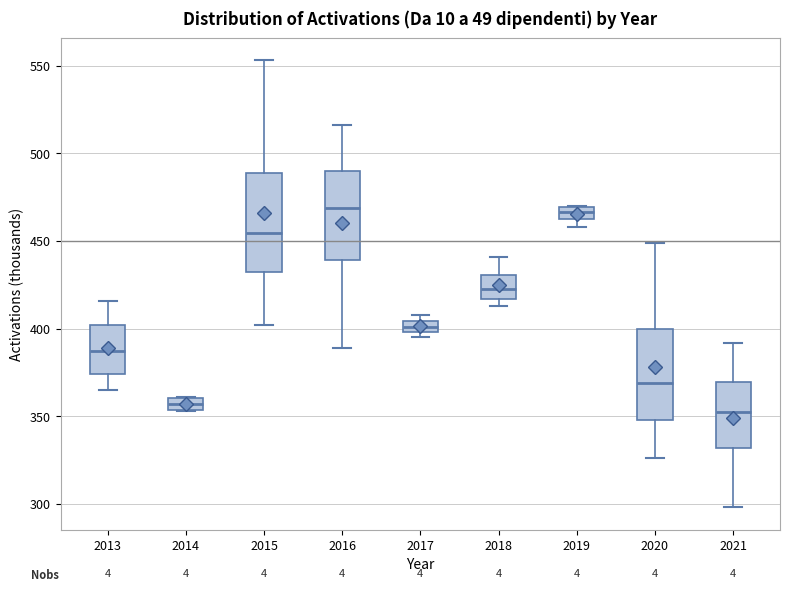

Where does the lower whisker of the box at x = 2016 end on the y-axis? The values are not printed on the chart, so give them approximately, as read against the axis.

390